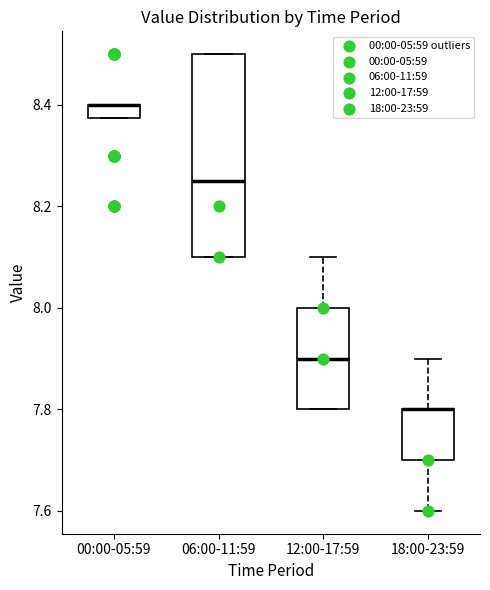

Comparing the boxes themselves (not the whiskers), which one is the tallest?

06:00-11:59